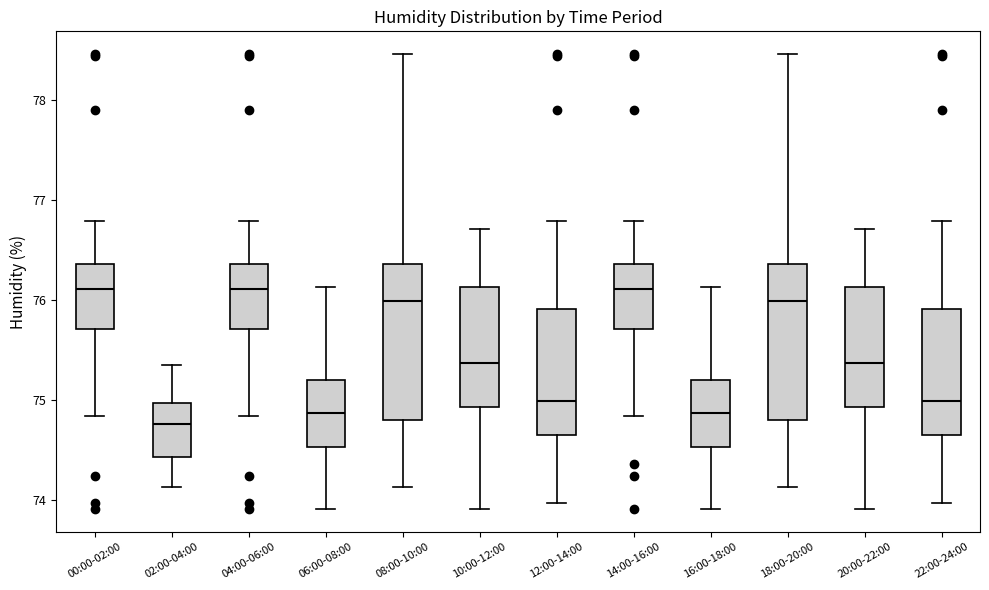

Where is the upper edge of the box for 18:00-20:00 on the y-axis? The values are not printed on the chart, so give them approximately, as read against the axis.

76.4